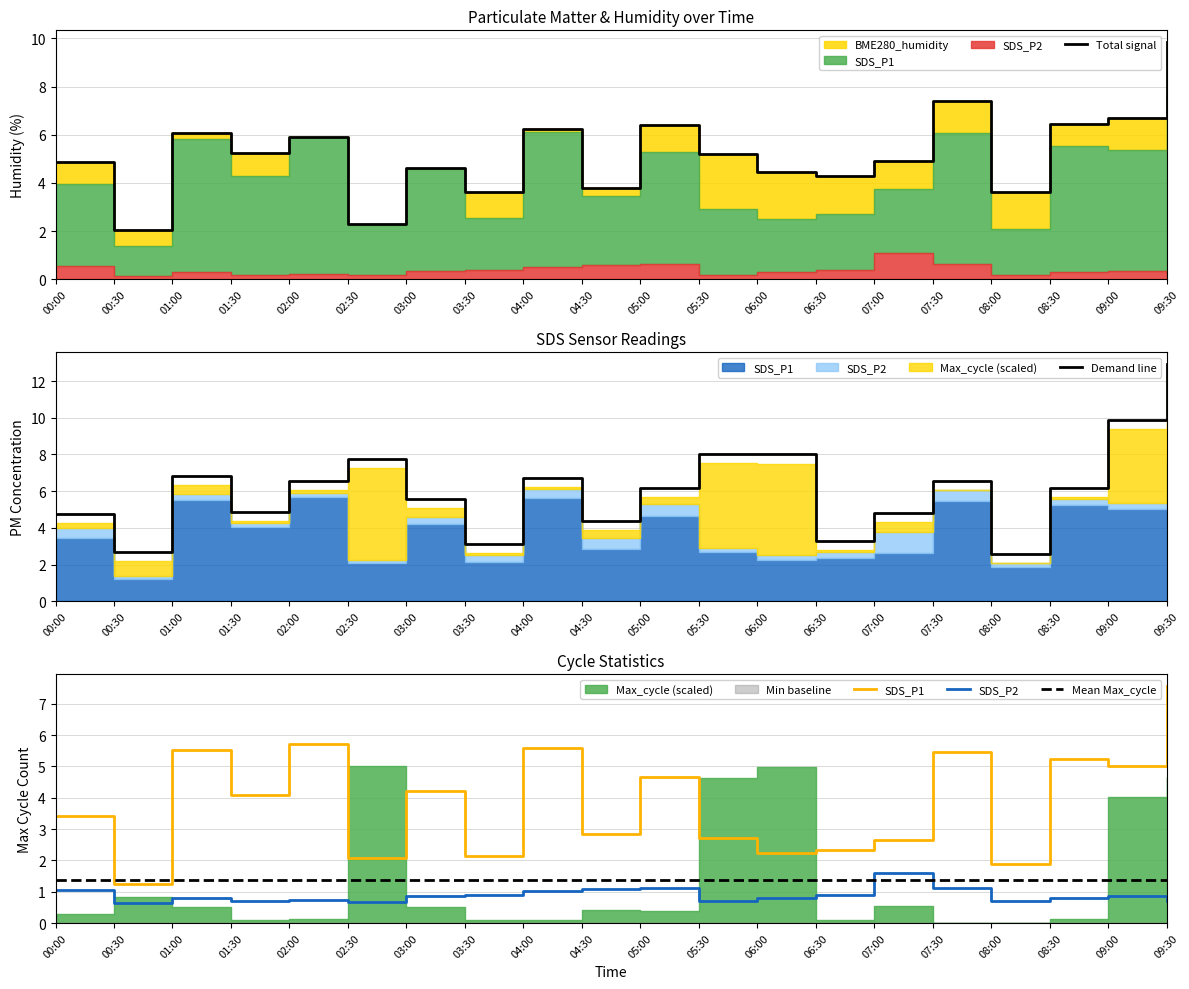

The SDS_P2 series shows 1.4 at 01:00. True or false?

False